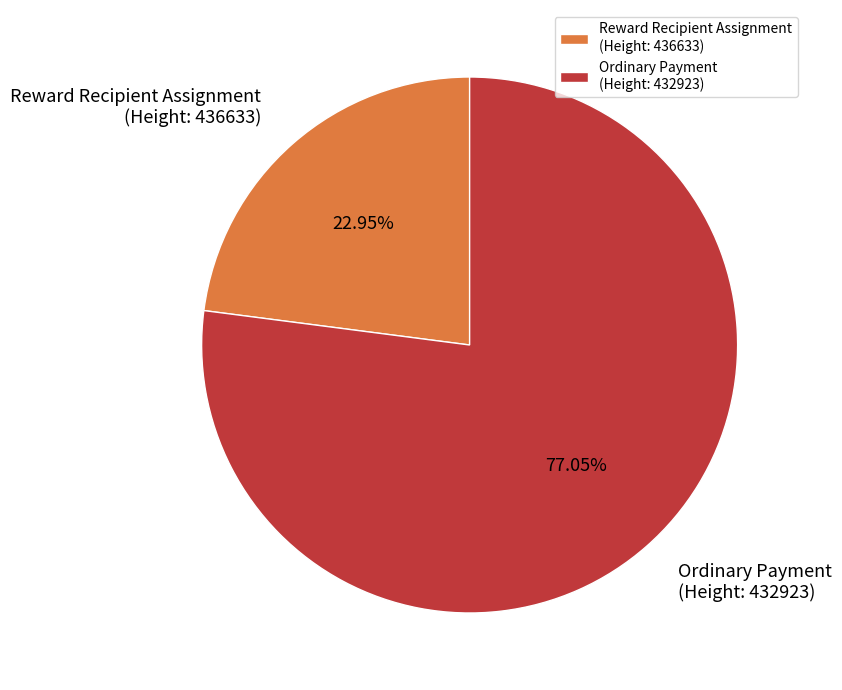

Is the sum of Reward Recipient Assignment (Height: 436633) and Ordinary Payment (Height: 432923) greater than half?

Yes